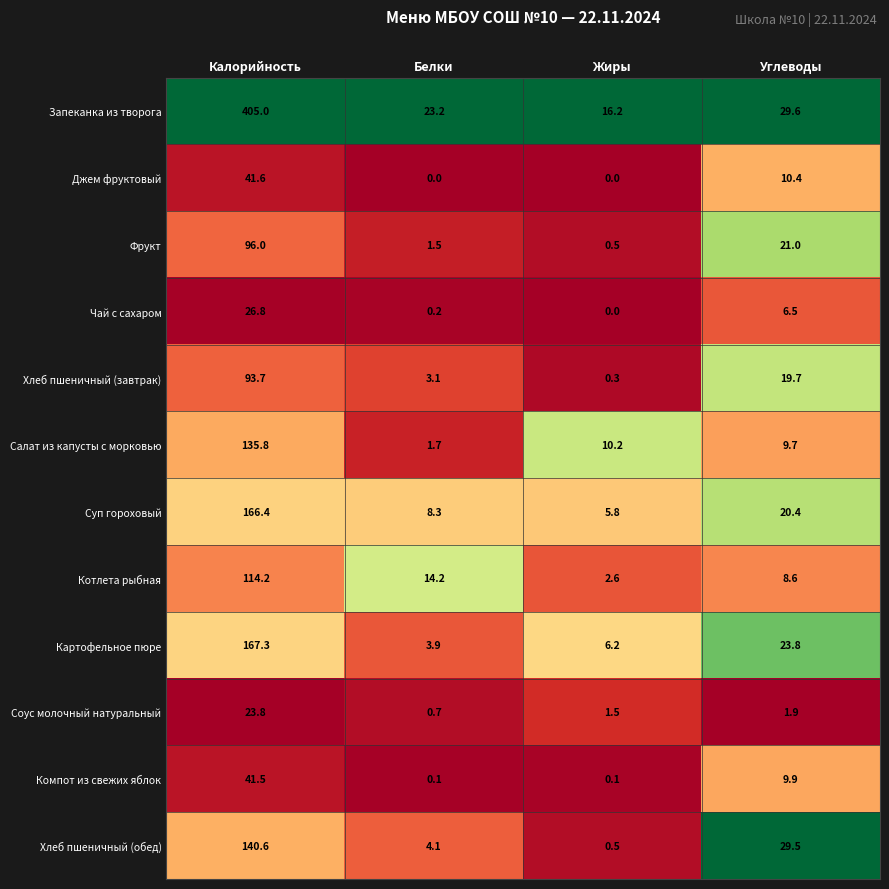

Rank the series at Калорийность from lowest to highest value.

Соус молочный натуральный, Чай с сахаром, Компот из свежих яблок, Джем фруктовый, Хлеб пшеничный (завтрак), Фрукт, Котлета рыбная, Салат из капусты с морковью, Хлеб пшеничный (обед), Суп гороховый, Картофельное пюре, Запеканка из творога